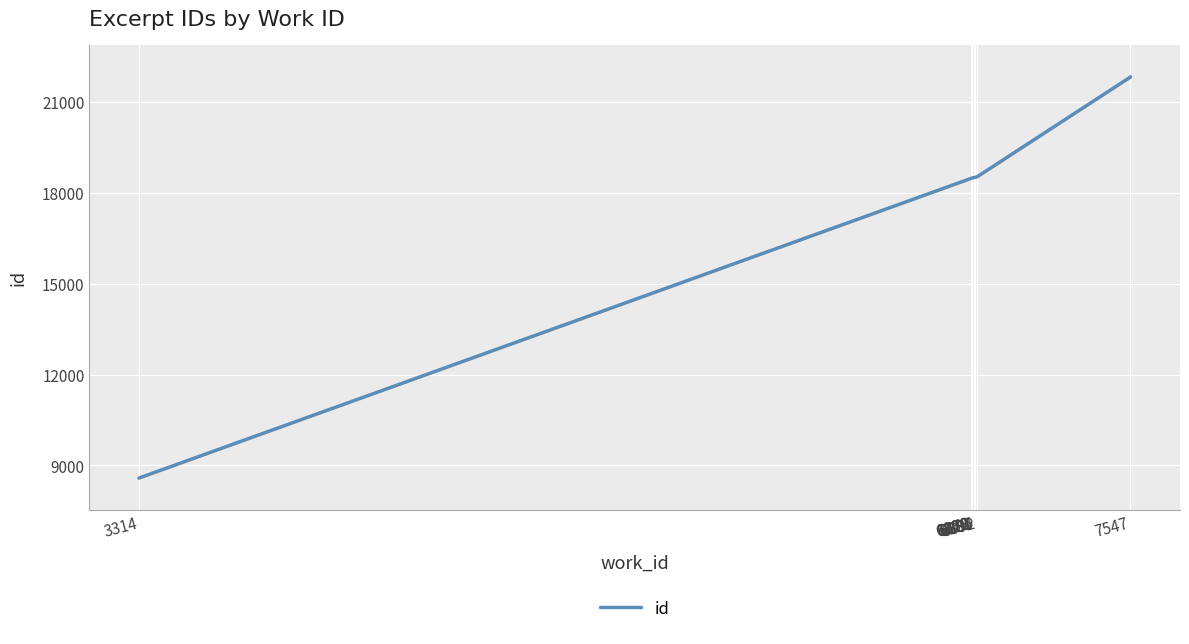

What is the smallest value displayed?

8581